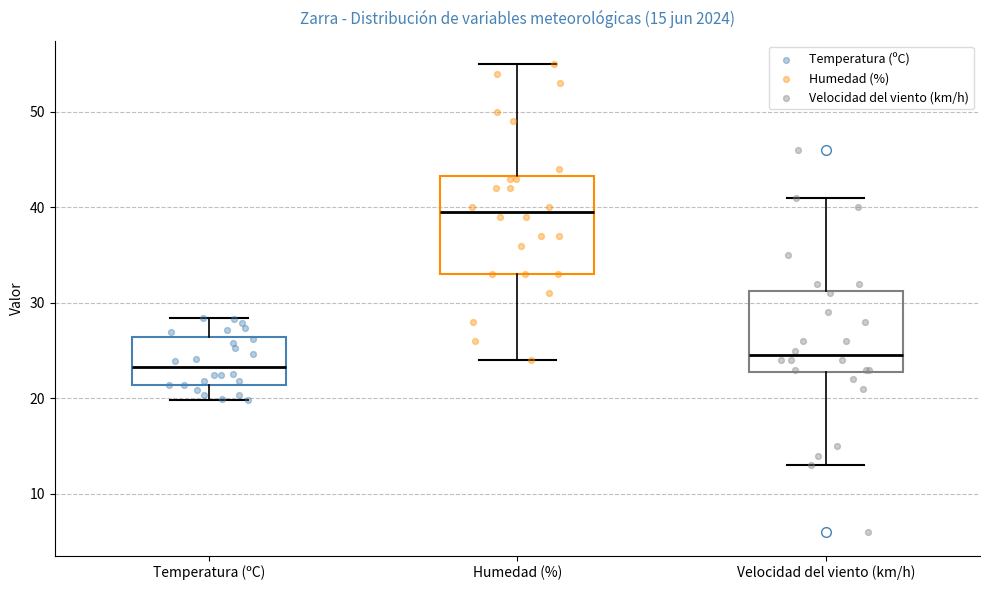

Comparing the boxes themselves (not the whiskers), which one is the tallest?

Humedad (%)